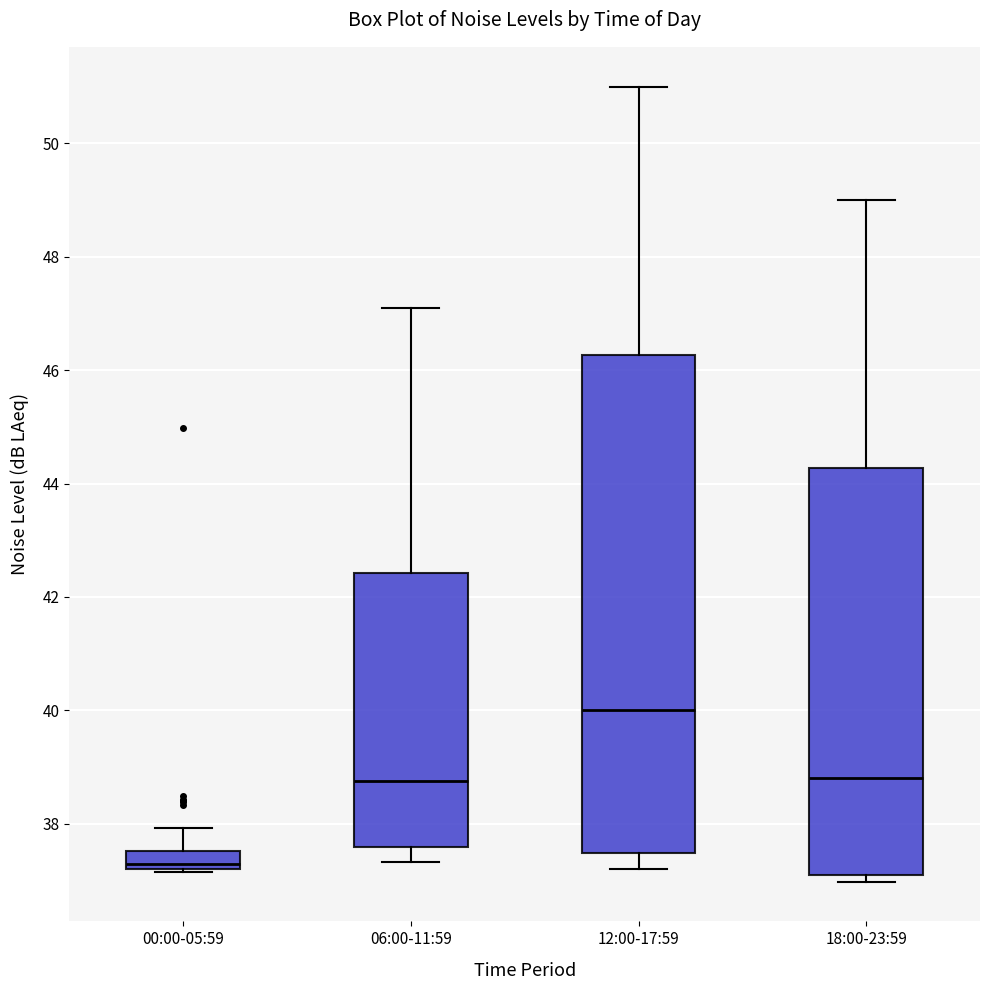

Which box has the highest median line?

12:00-17:59